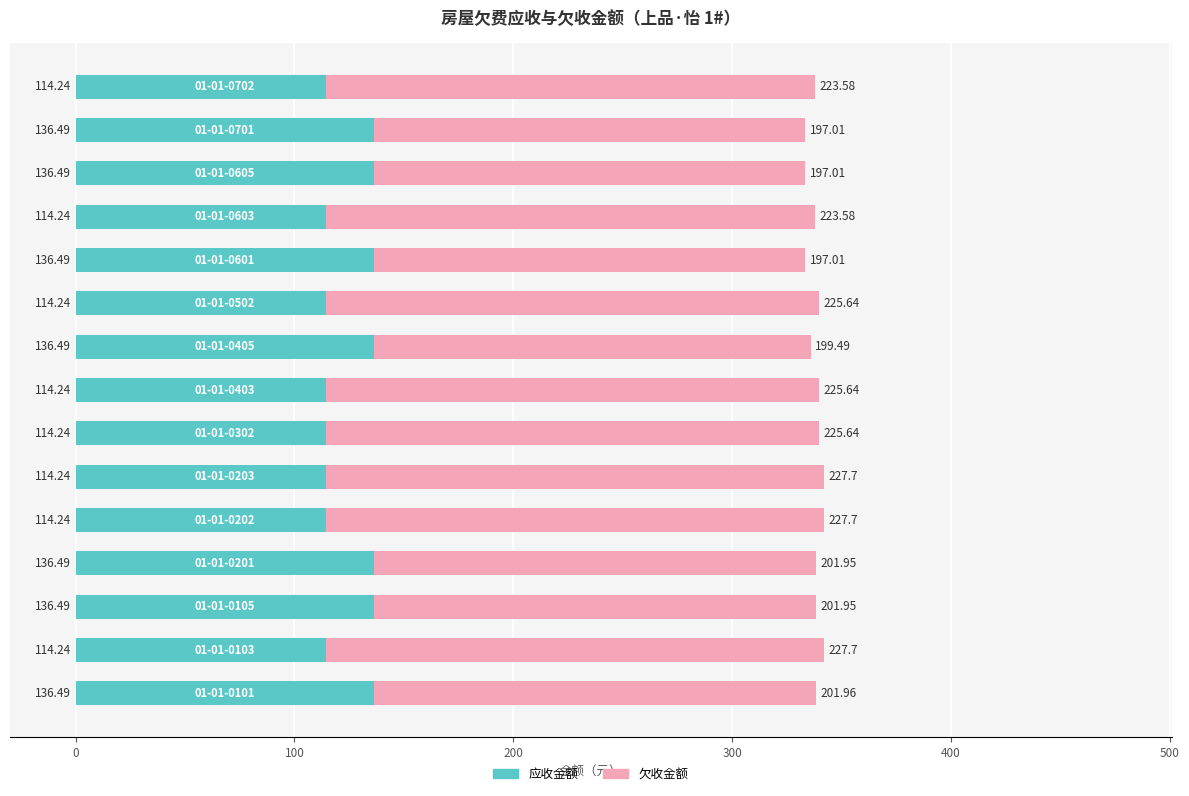

What are all the series names shown in the legend?

应收金额, 欠收金额